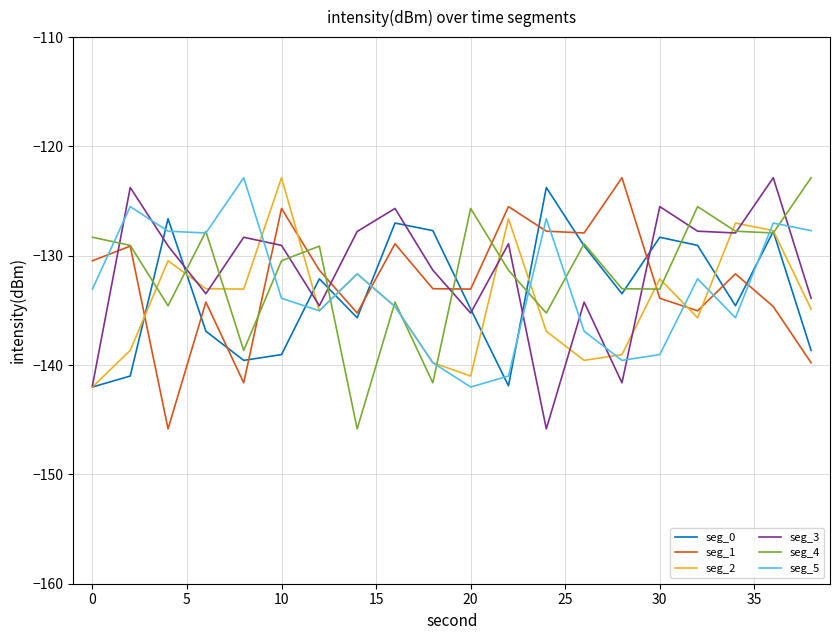

How many times do seg_5 and seg_1 cross each other?

9